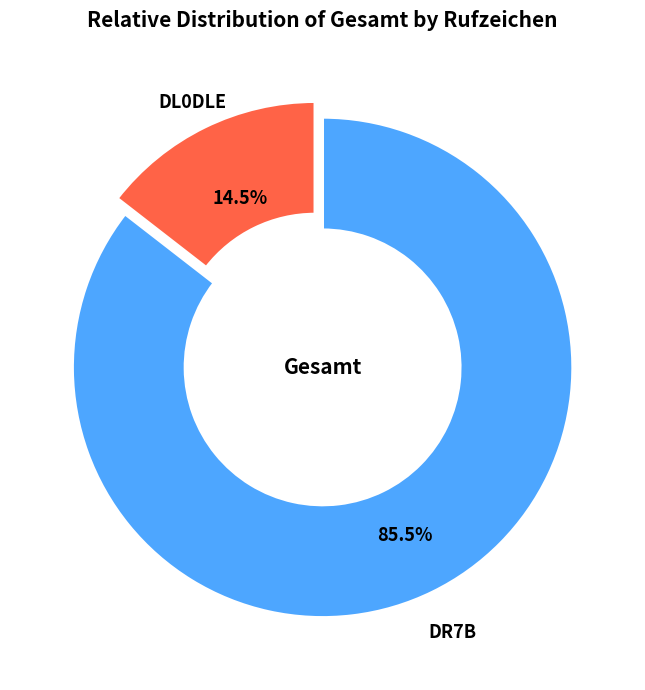

How many slices are in this pie chart?

2